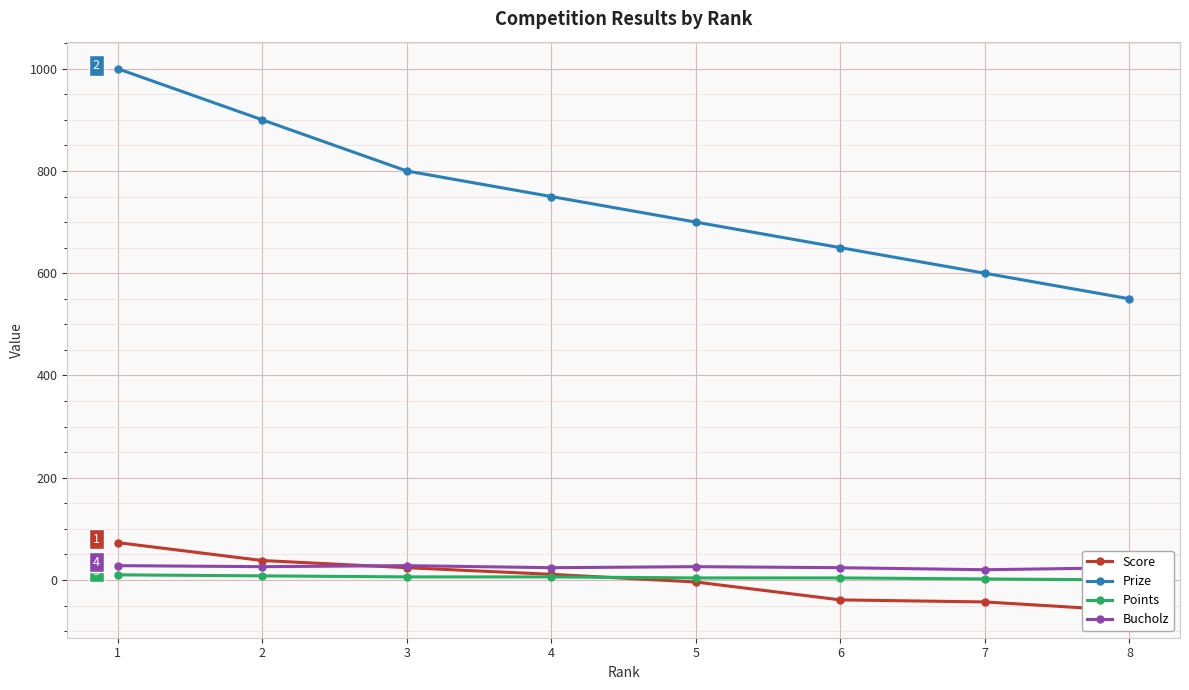

How many values in the Score series exceed 11?

3